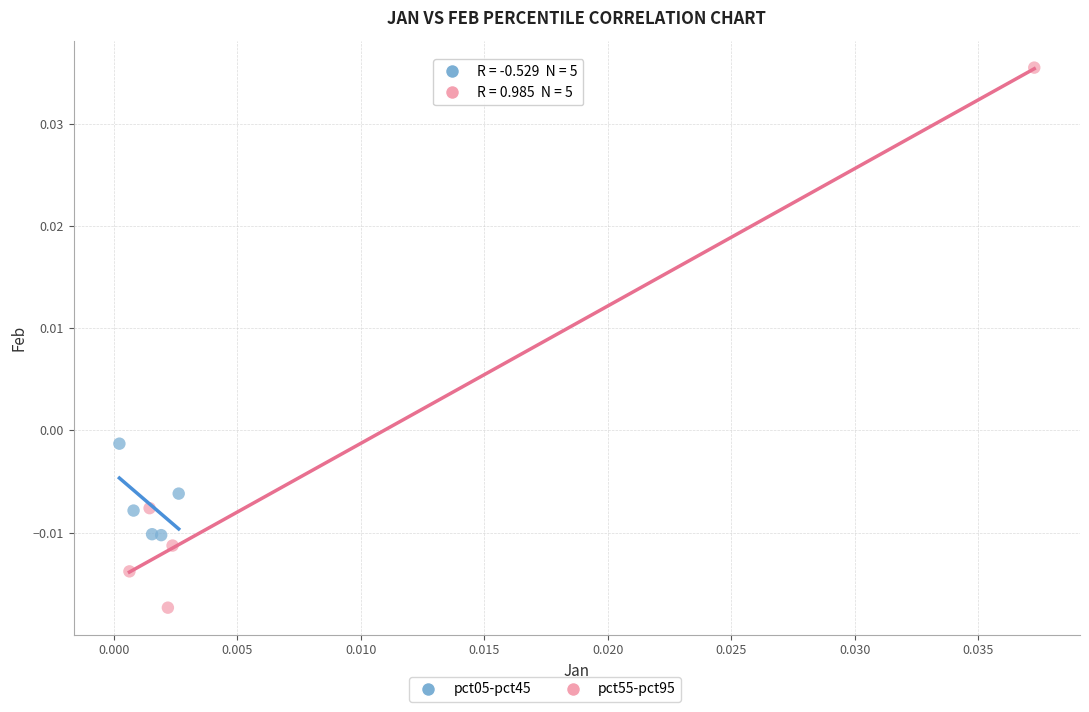

Which series contains the highest Y value?

pct55-pct95